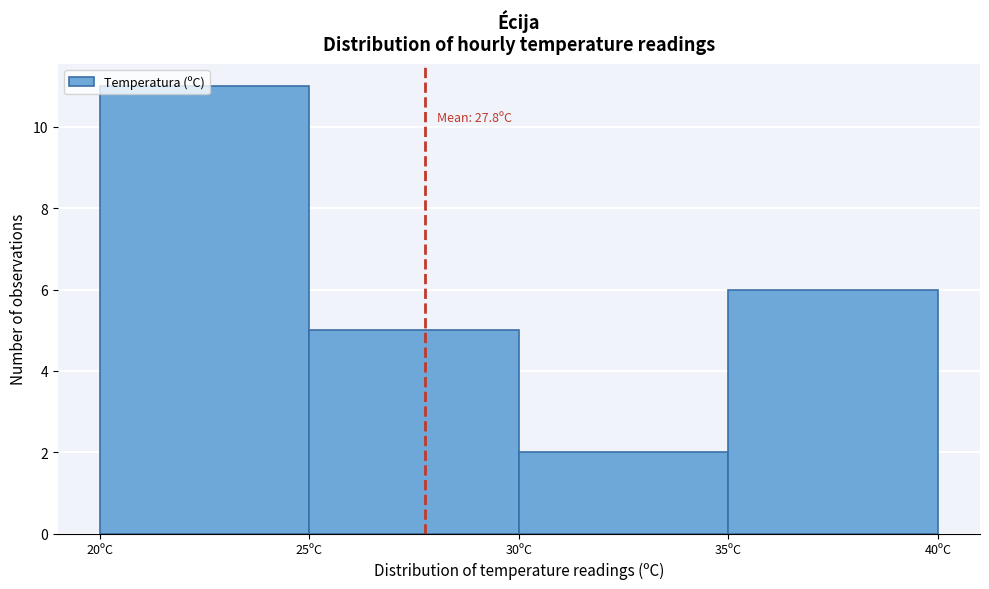

Which range on the x-axis has the tallest bar?

20 to 25